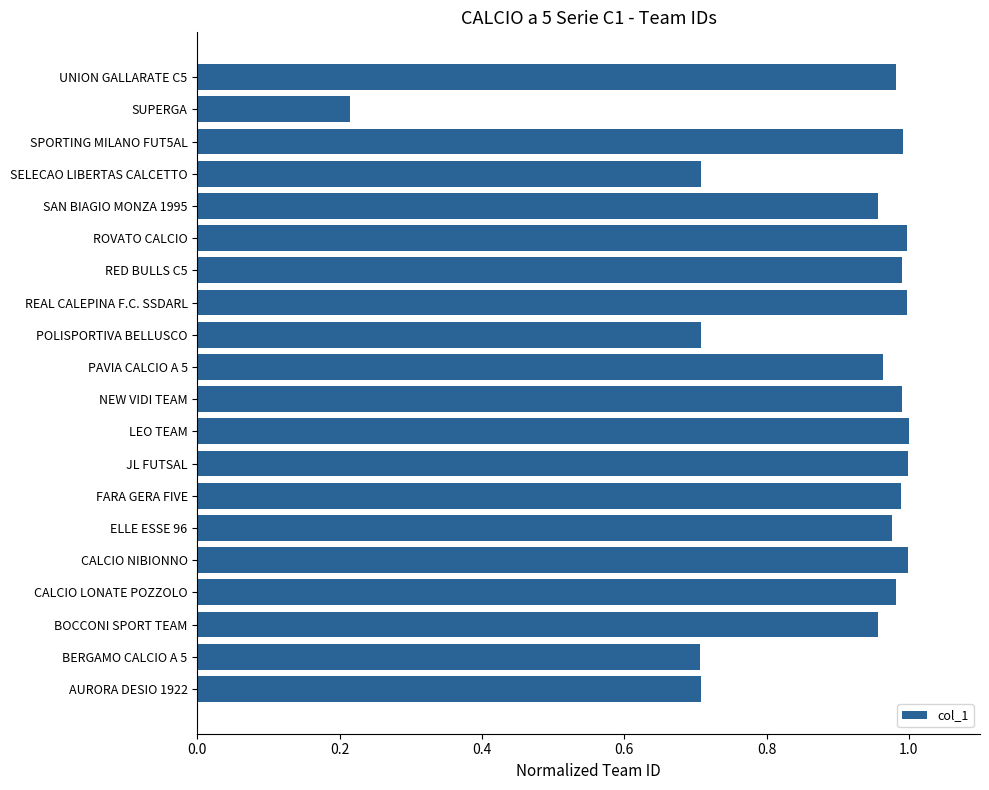

What is the average value?

0.9